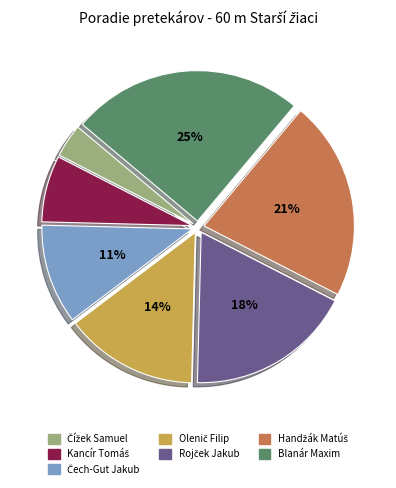

True or false: Blanár Maxim accounts for 39% of the total.

False